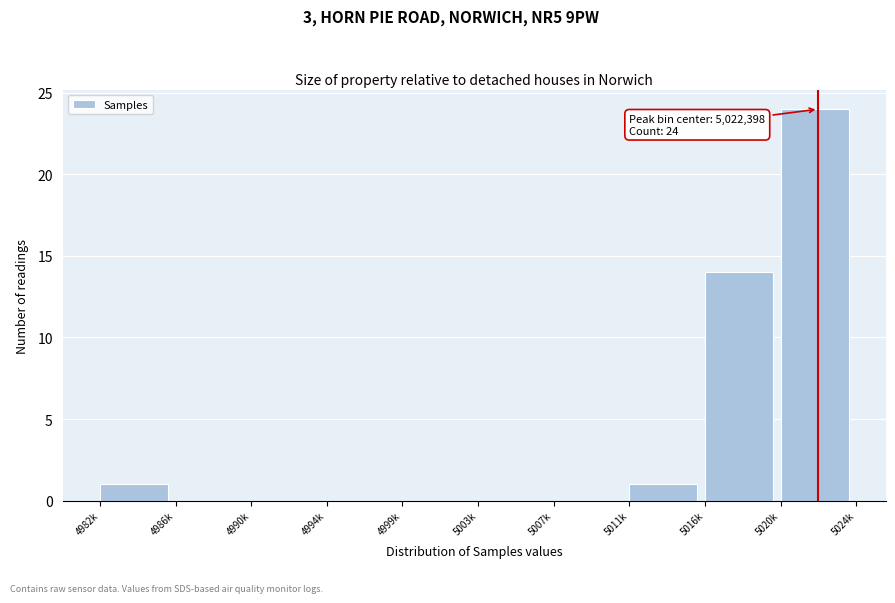

Reading left to right, extract all data points from this chart.

4982k=1	4986k=0	4990k=0	4994k=0	4999k=0	5003k=0	5007k=0	5011k=1	5016k=14	5020k=24